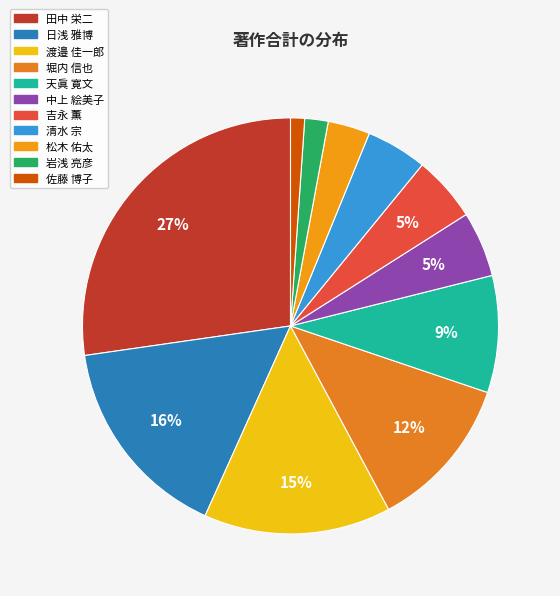

How many segments does this pie chart have?

11